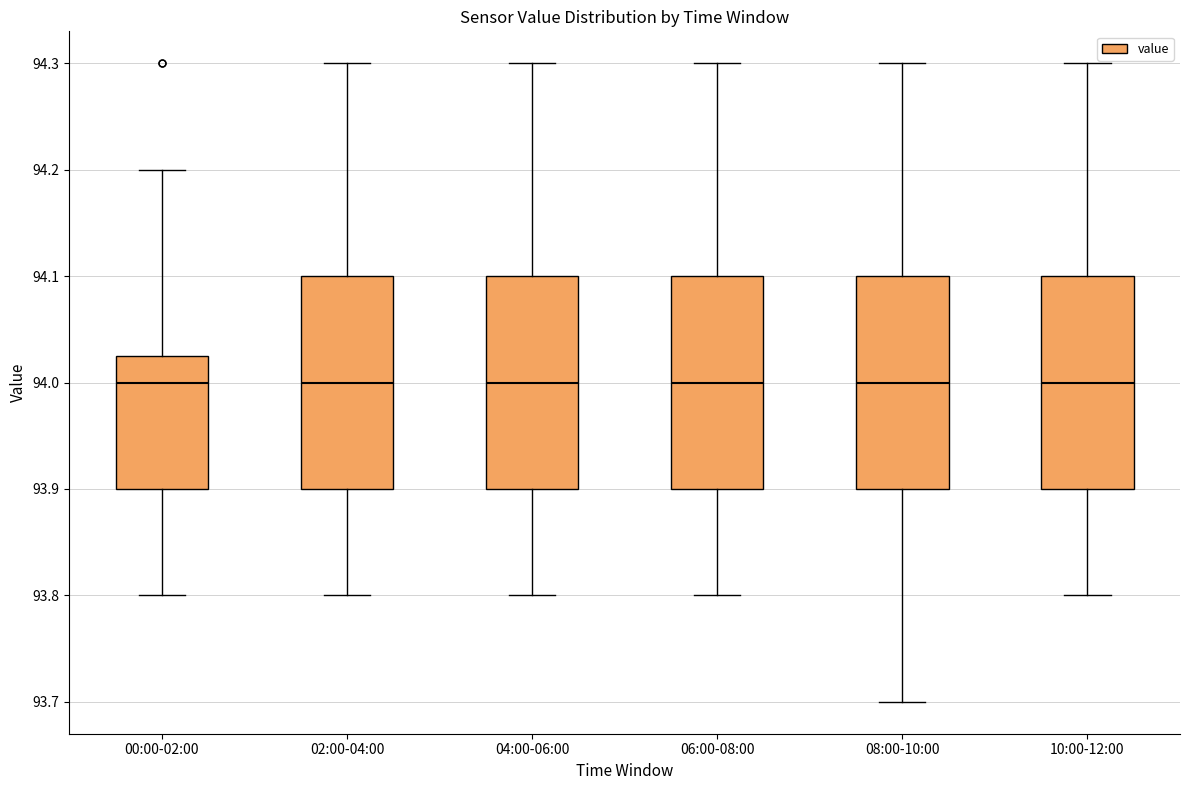

Reading left to right, transcribe this box plot: for each box, give where its median line is, the range the box spans, and where its two whiskers end, as read against the y-axis. The values are not printed on the chart, so give them approximately, as read against the axis.

00:00-02:00: median 94.00, box 93.90 to 94.03, whiskers 93.80 to 94.20
02:00-04:00: median 94.00, box 93.90 to 94.10, whiskers 93.80 to 94.30
04:00-06:00: median 94.00, box 93.90 to 94.10, whiskers 93.80 to 94.30
06:00-08:00: median 94.00, box 93.90 to 94.10, whiskers 93.80 to 94.30
08:00-10:00: median 94.00, box 93.90 to 94.10, whiskers 93.70 to 94.30
10:00-12:00: median 94.00, box 93.90 to 94.10, whiskers 93.80 to 94.30